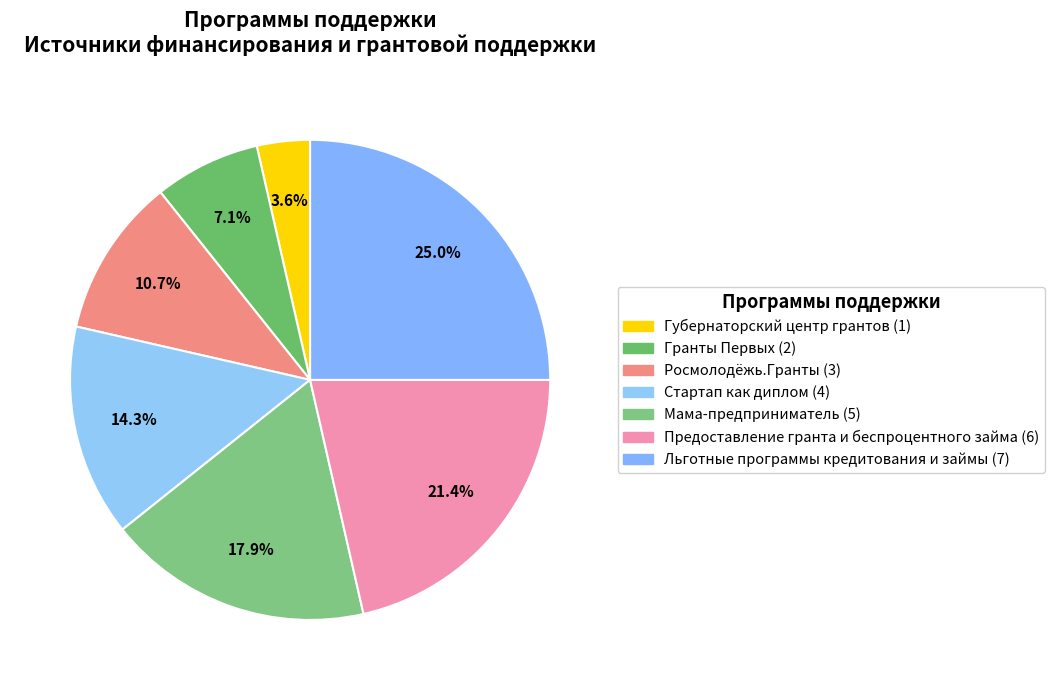

To the nearest percent, what is the average slice percentage?

14%